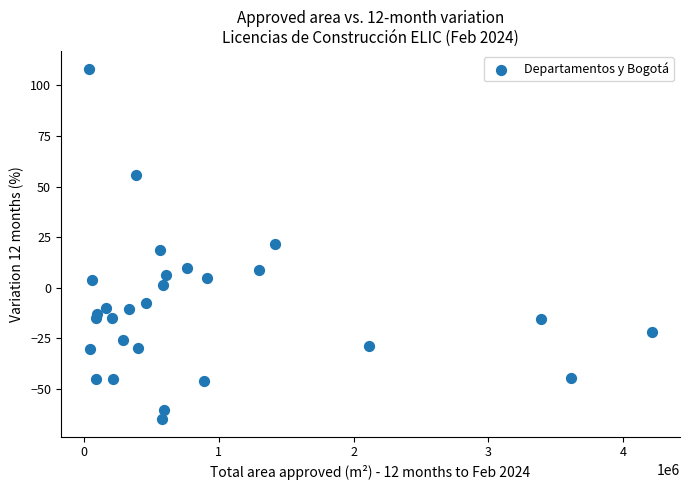

What is the range of X values (max minus min)?

4180094.0